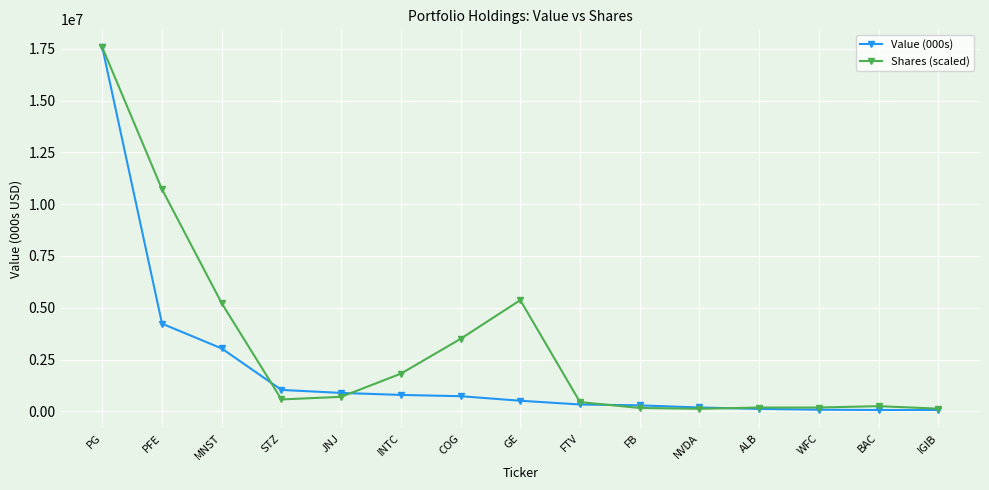

How many data points in Value (000s) are less than 514000?

7